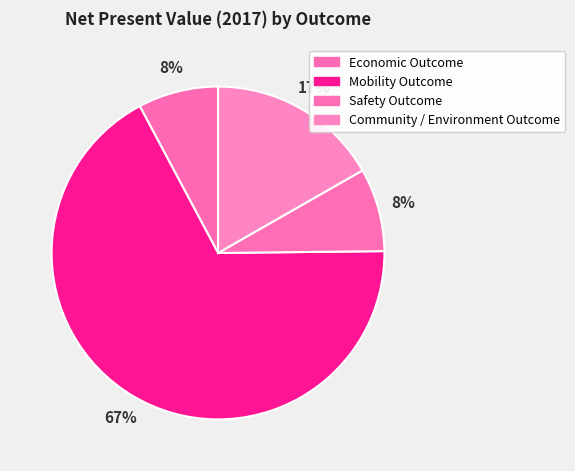

How many segments does this pie chart have?

4